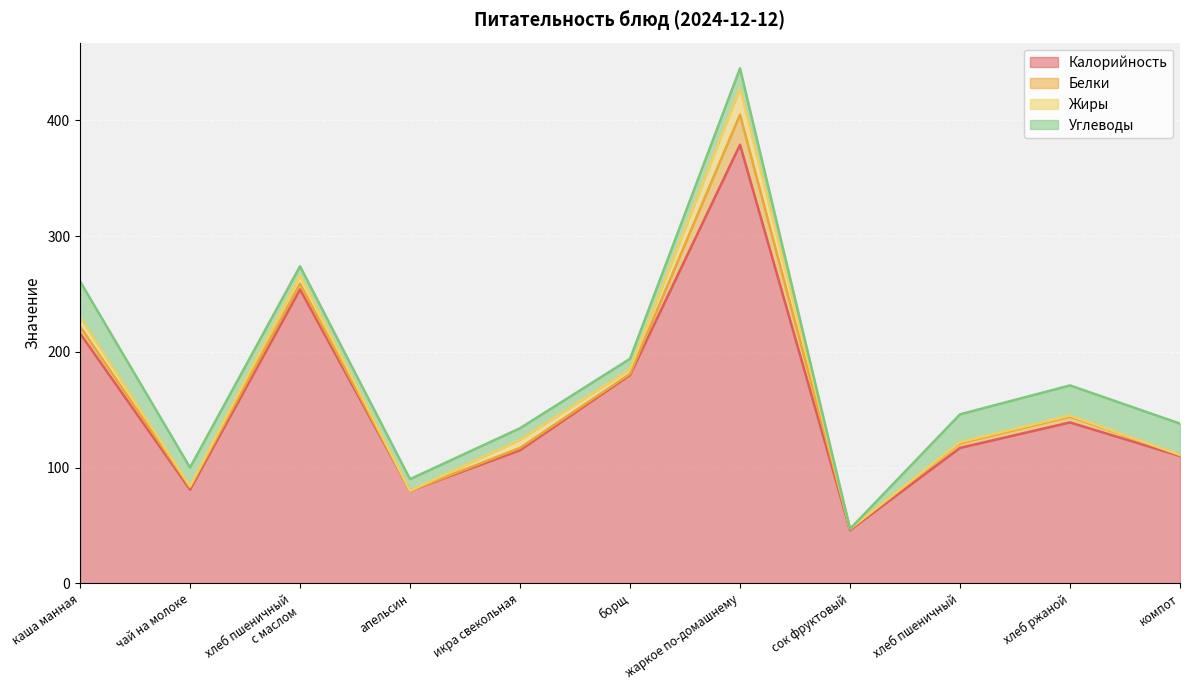

List the labels in order of Калорийность value, smallest first.

сок фруктовый, апельсин, чай на молоке, компот, икра свекольная, хлеб пшеничный, хлеб ржаной, борщ, каша манная, хлеб пшеничный
с маслом, жаркое по-домашнему